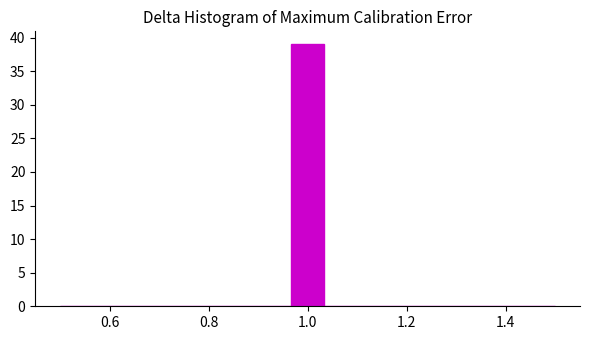

Around what value on the x-axis is the tallest bar? Give the approximate position of its centre, as read against the axis.

1.00